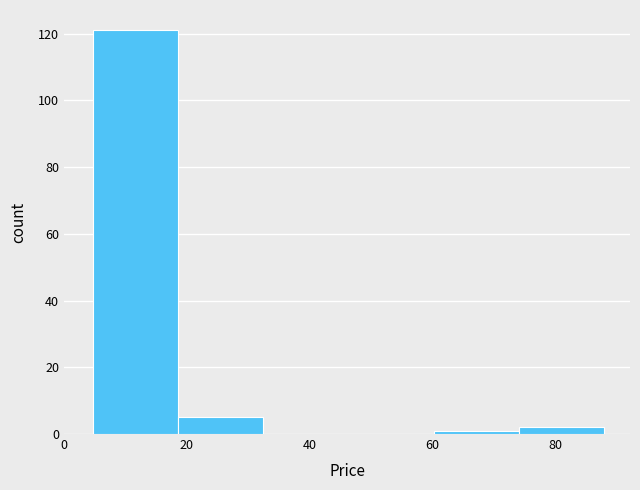

Reading left to right, transcribe this chart: for each bar, give the range it covers on the x-axis and its height. Neither the bar edges nor the heights are printed on the chart, so give them approximately, as read against the axes.

4 to 18: 122
18 to 32: 6
32 to 46: 0
46 to 60: 0
60 to 74: under 2
74 to 88: 2